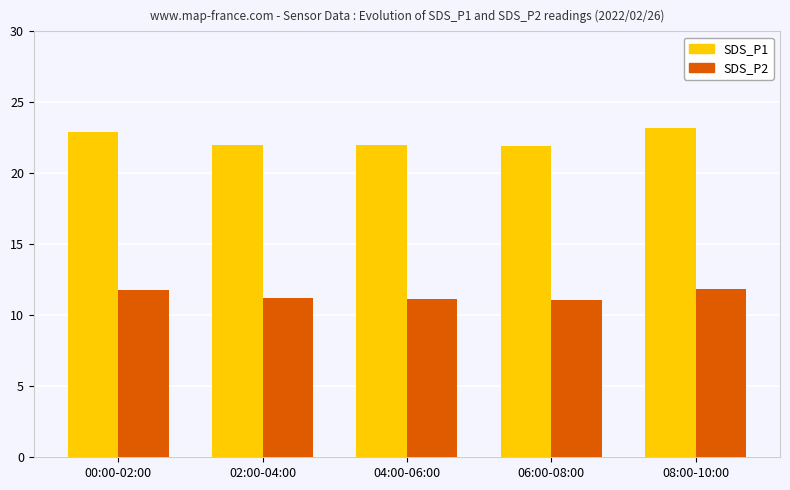

What is the lowest value of the SDS_P2 series?

11.1